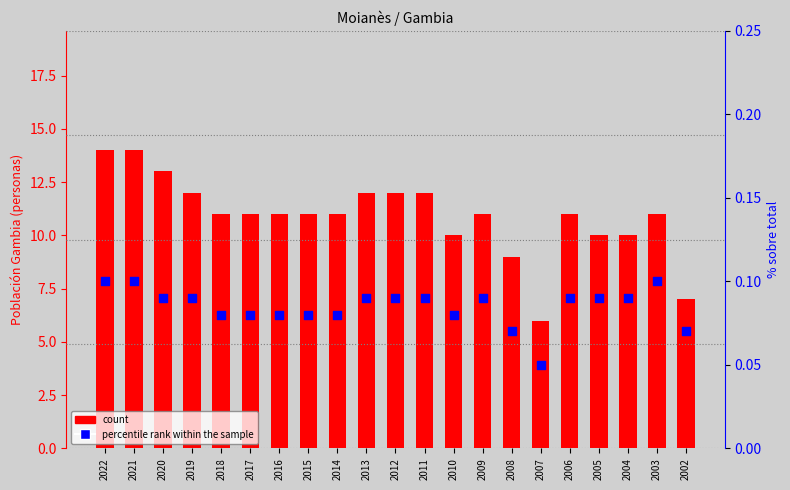

Which series has the largest total across all categories?

count